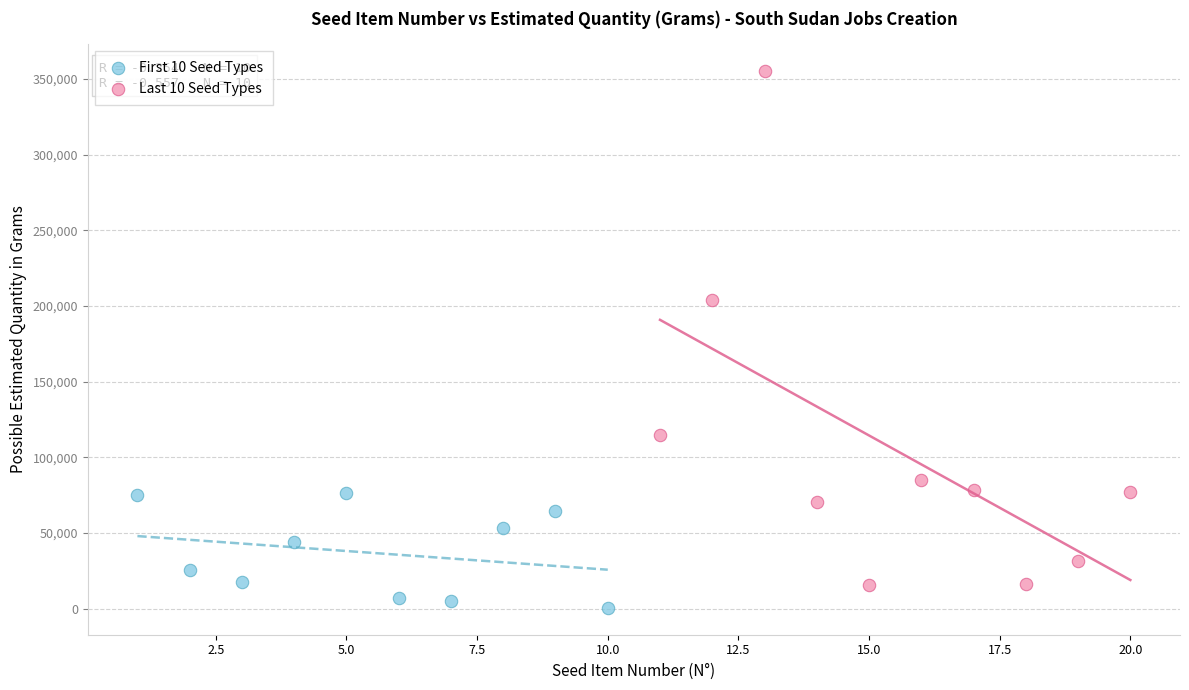

Which series has the largest Y range (max minus min)?

Last 10 Seed Types